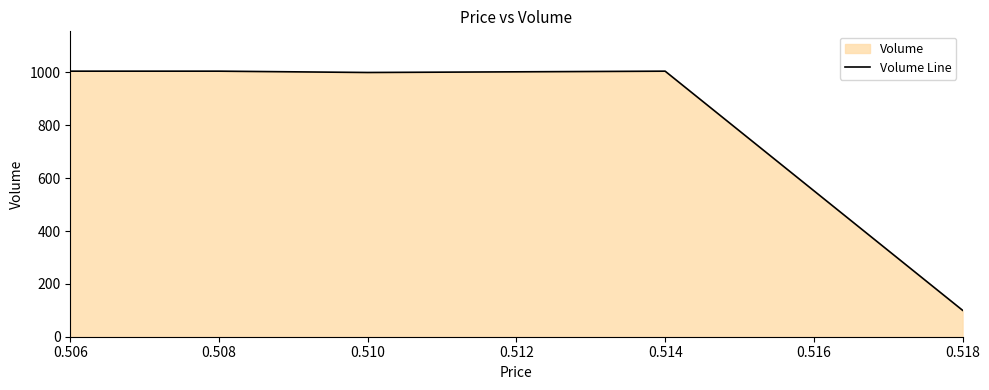

How many lines are shown in the chart?

1